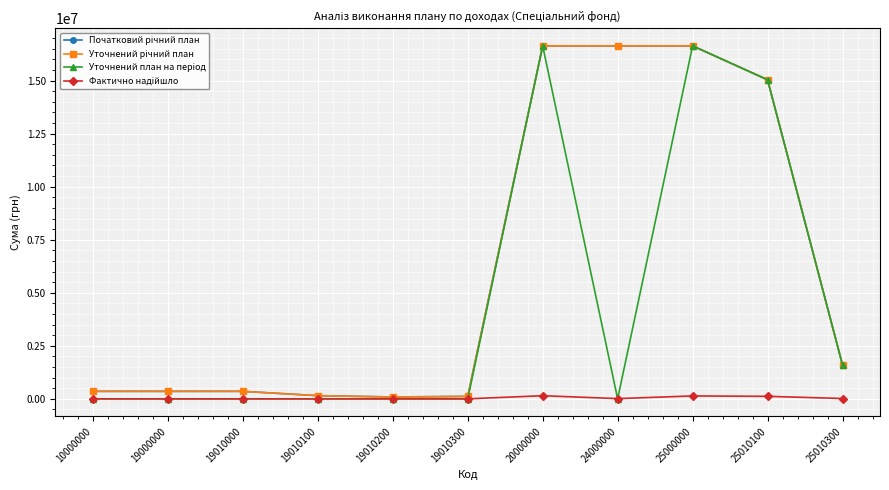

What is the sum of the Початковий річний план values at 24000000 and 19000000?

16990260.0